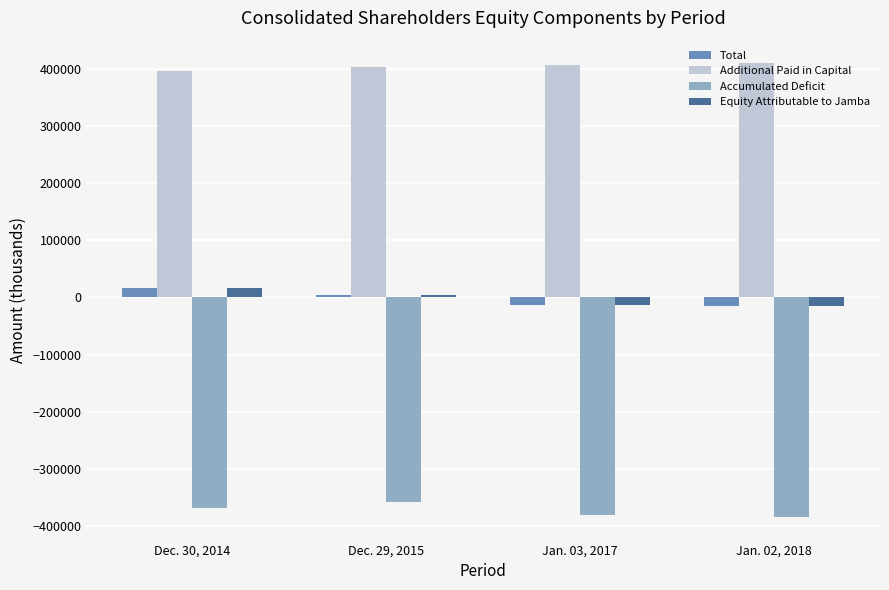

Read the Accumulated Deficit value at Jan. 02, 2018, to the nearest 100.

-384100